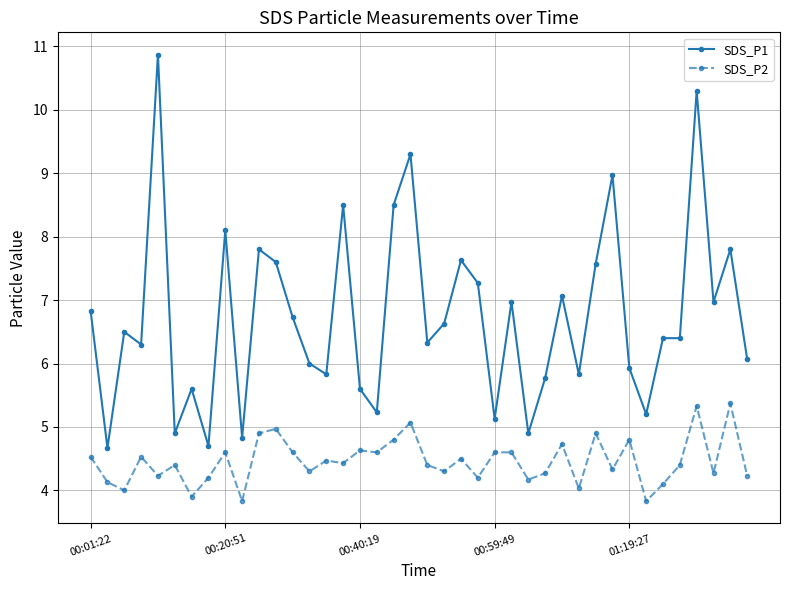

What is the maximum value shown in the chart?

10.9